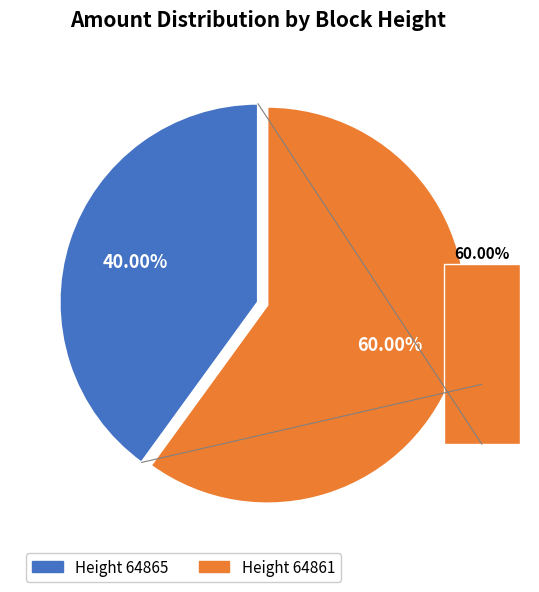

To the nearest percent, what percentage of the pie is 64865?

40%